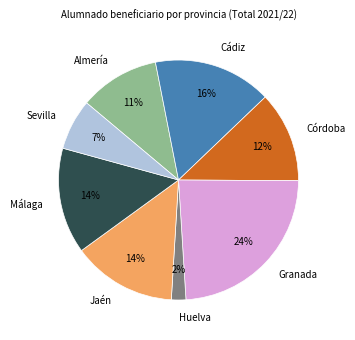

Which category has the biggest portion of the pie?

Granada